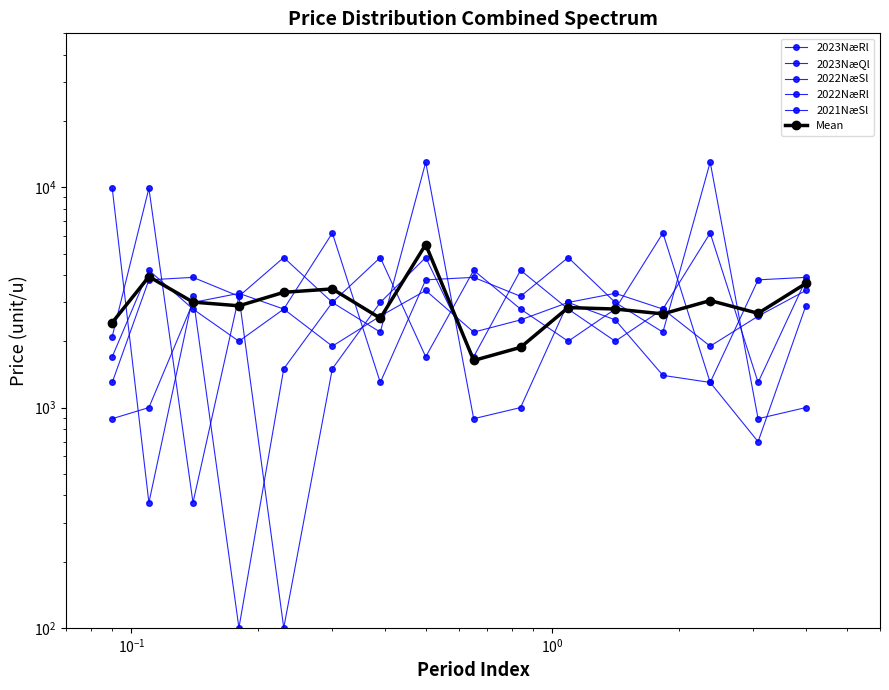

What is the smallest value displayed?

100.0